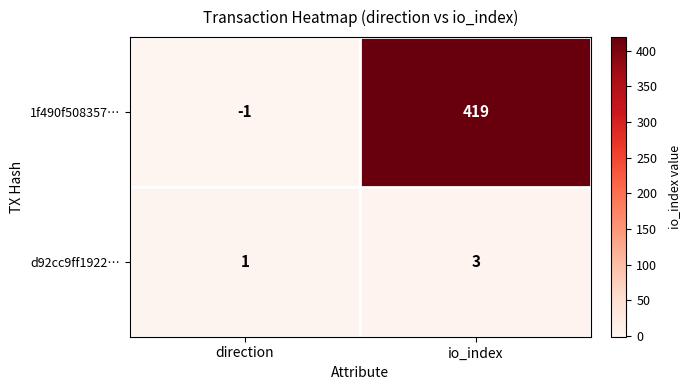

Which series has the widest spread of values?

1f490f508357…